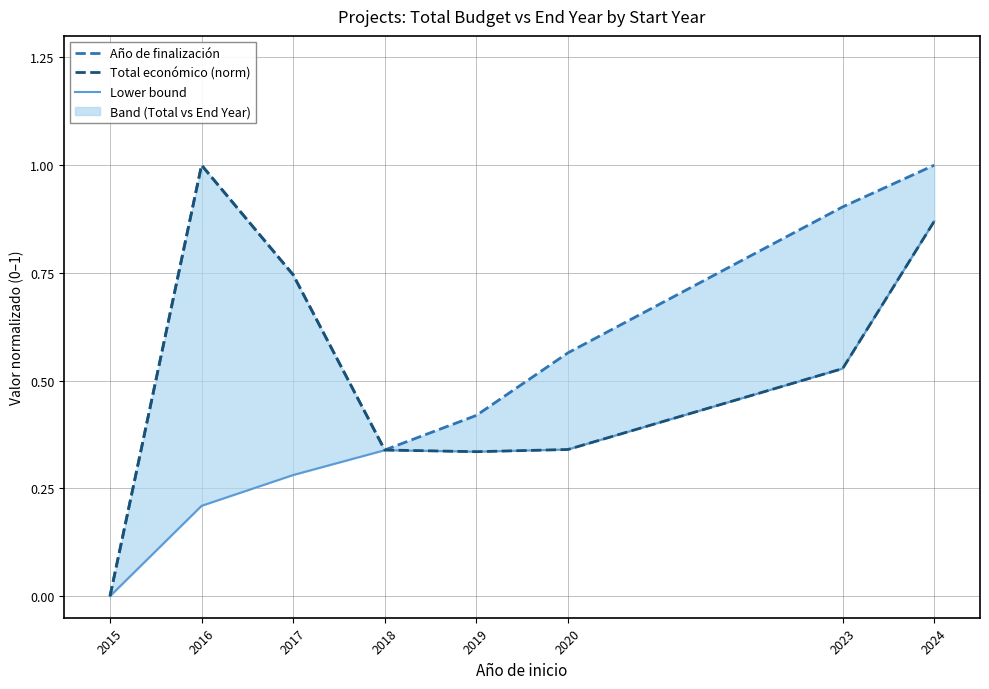

What are all the series names shown in the legend?

Año de finalización, Total económico (norm), Lower bound